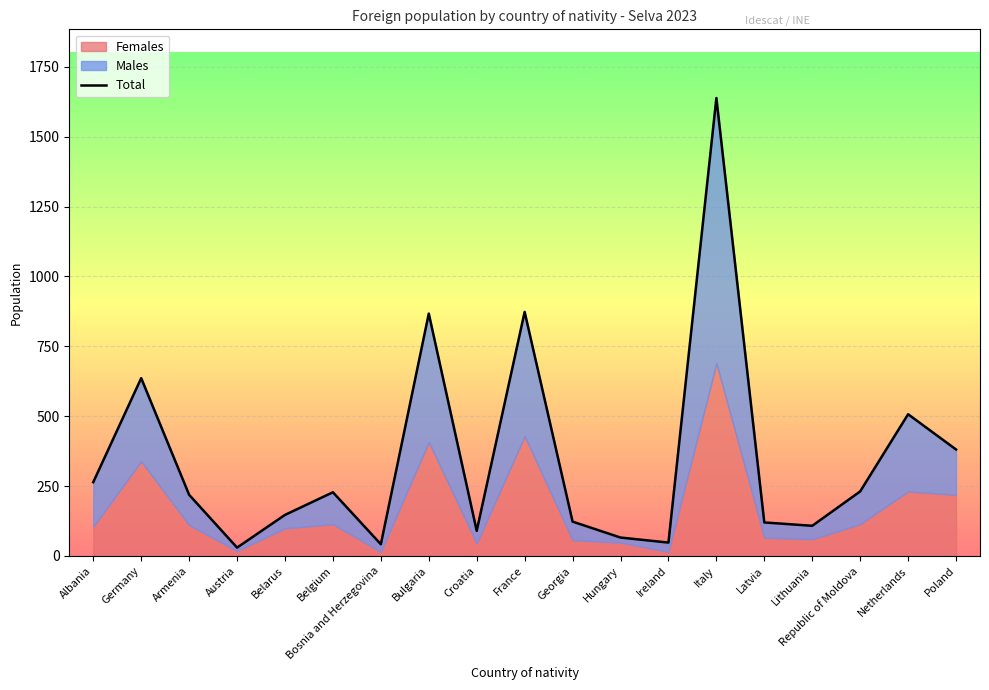

What position from the left is Netherlands?

18